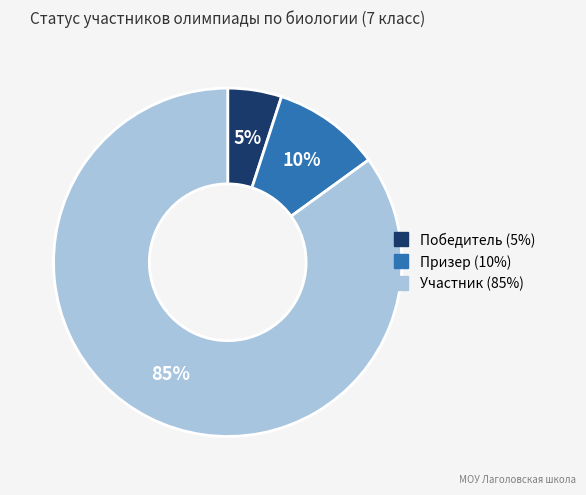

Which category accounts for the majority?

Участник